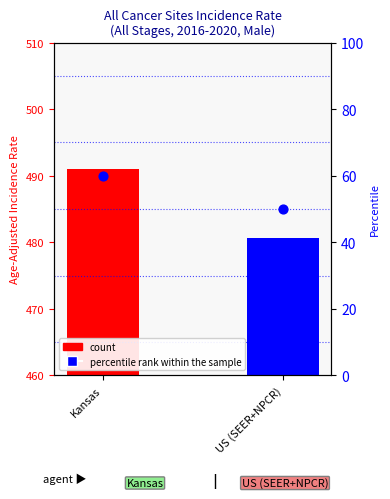

Which series contains the highest Y value?

Age-Adjusted Incidence Rate